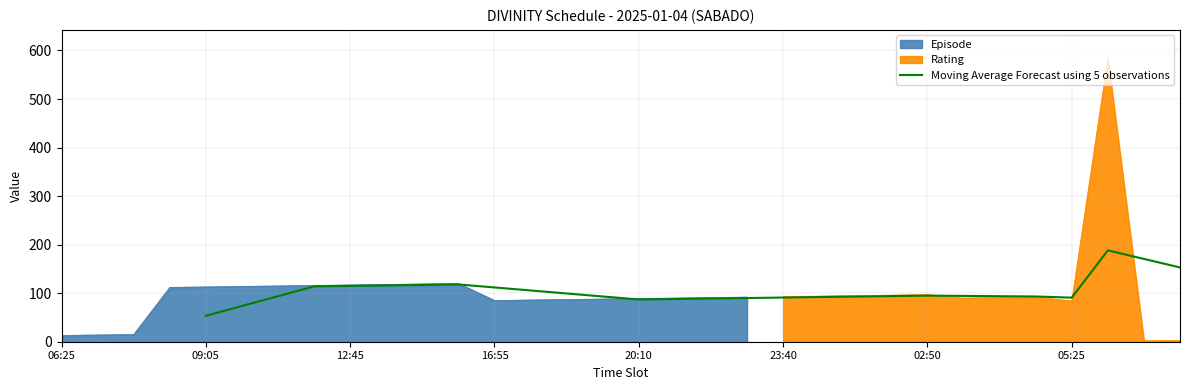

What is the minimum value for Moving Average Forecast using 5 observations?

53.4